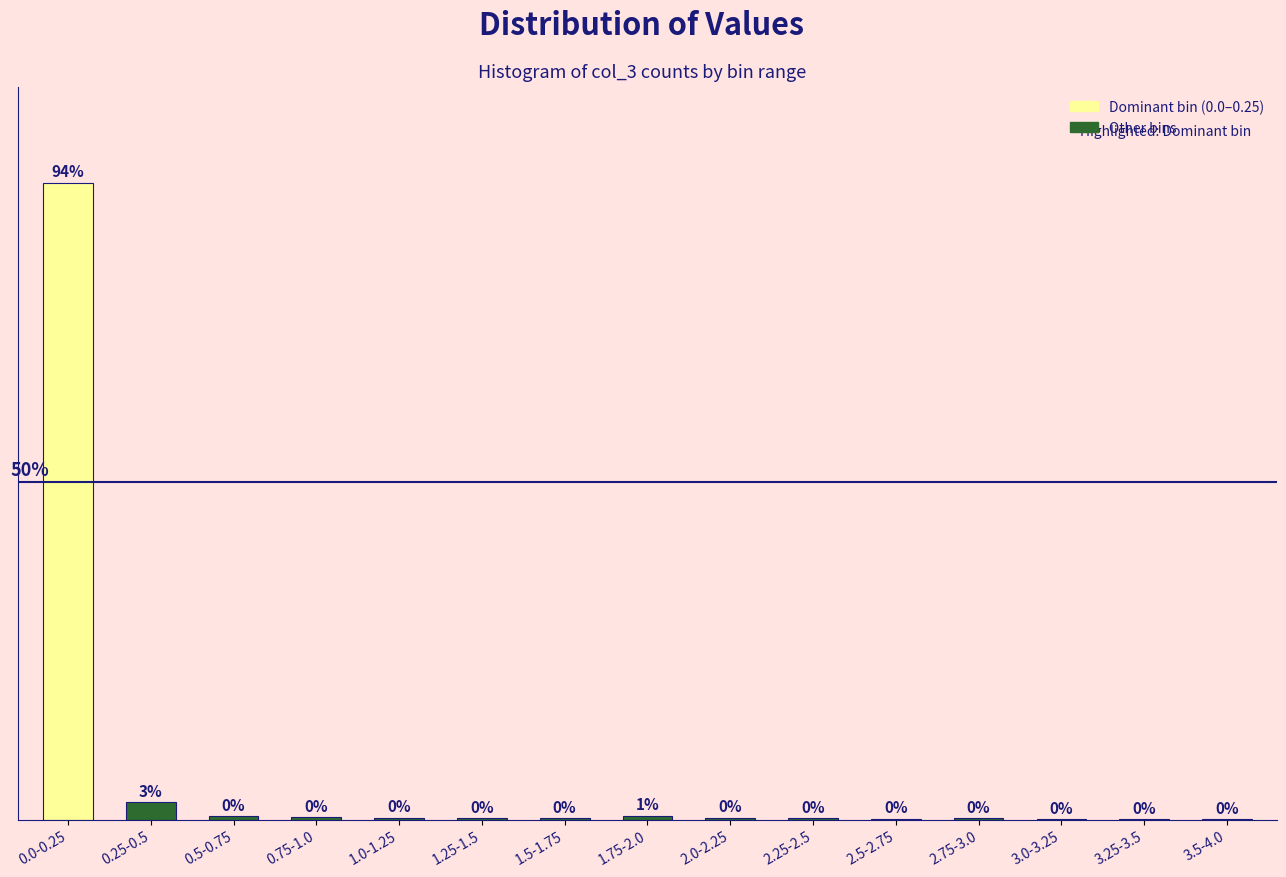

Where is the data nearest to the value 47?

0.25-0.5